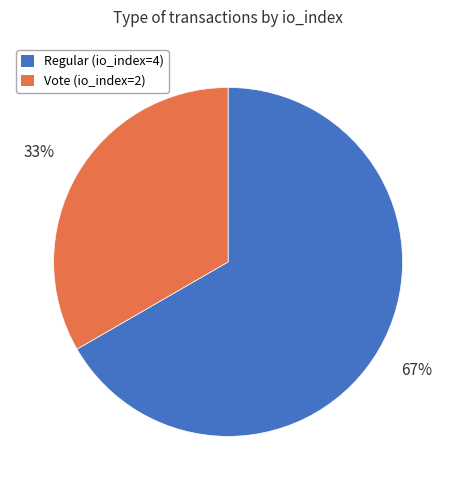

True or false: Vote (io_index=2) accounts for 33% of the total.

True